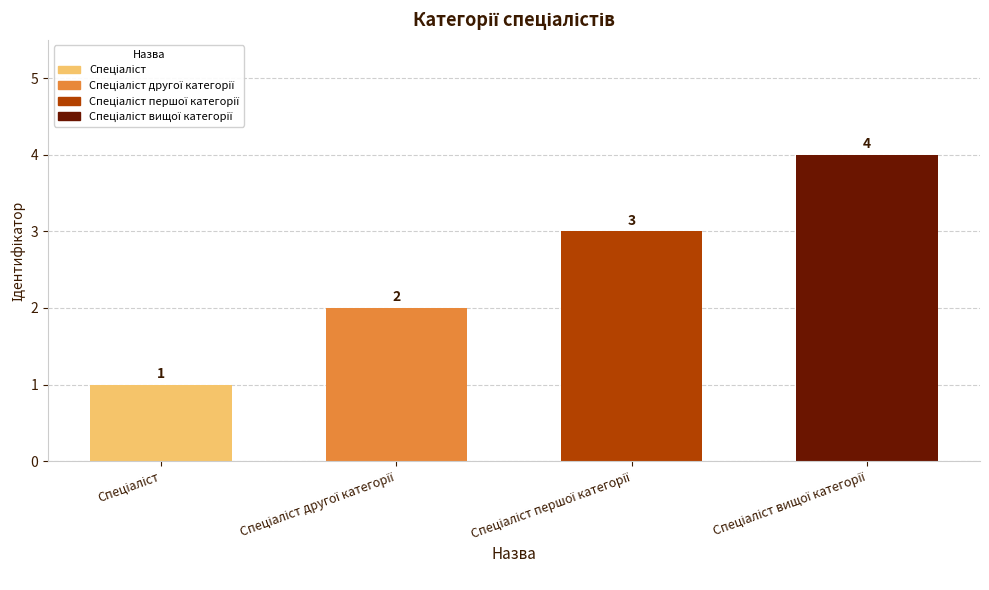

What is the value of the 4th bar from the left?

4